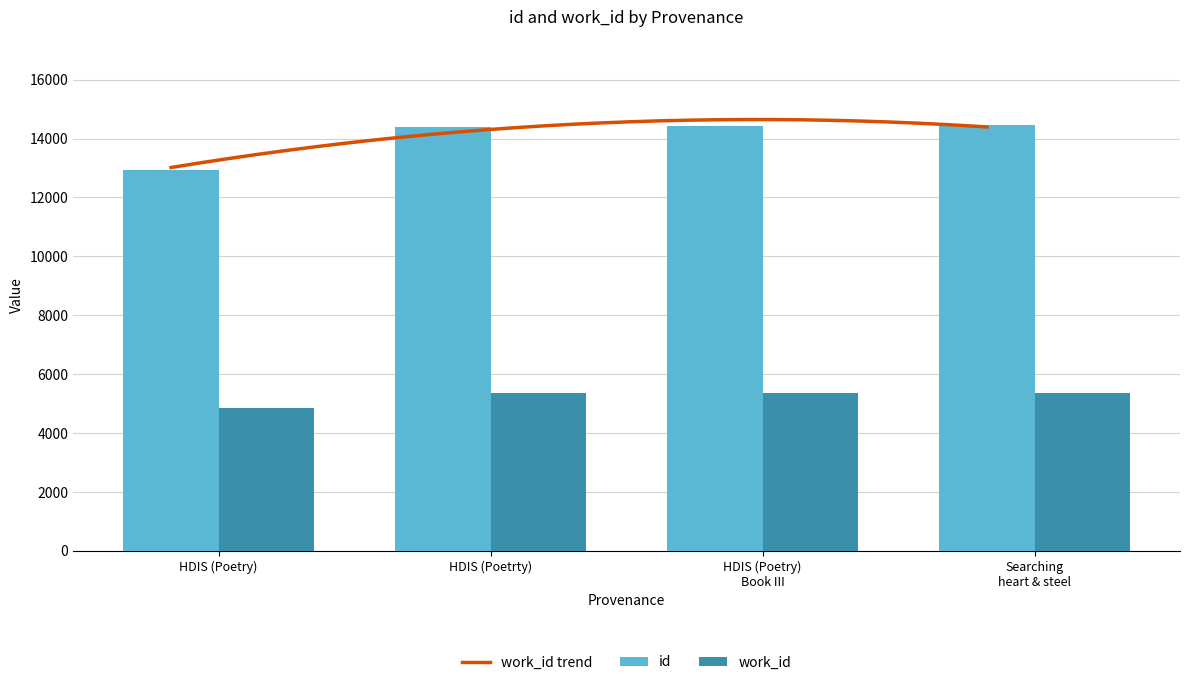

Which series has the widest spread of values?

id